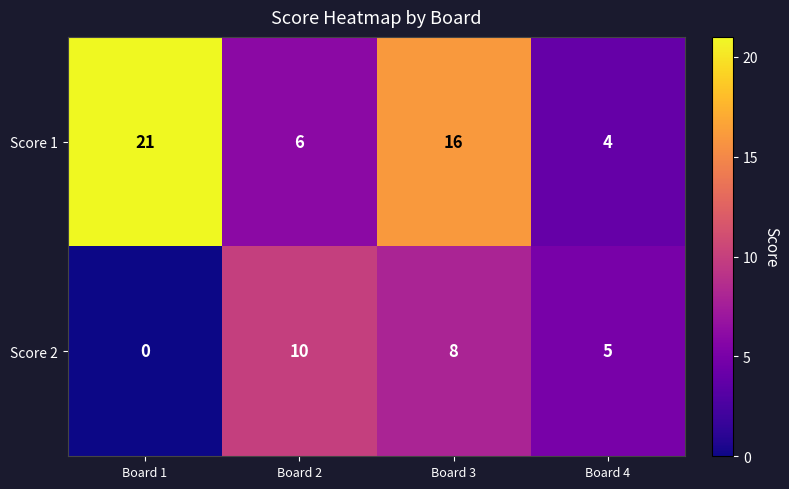

Between Board 2 and Board 3, which series saw the biggest shift?

Score 1